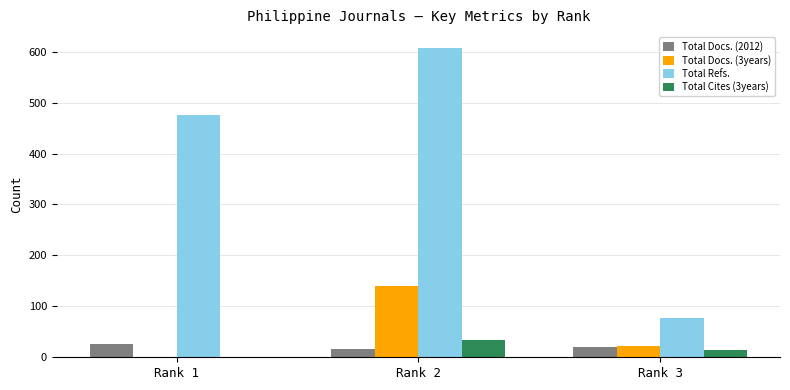

Does the chart contain stacked bars?

No